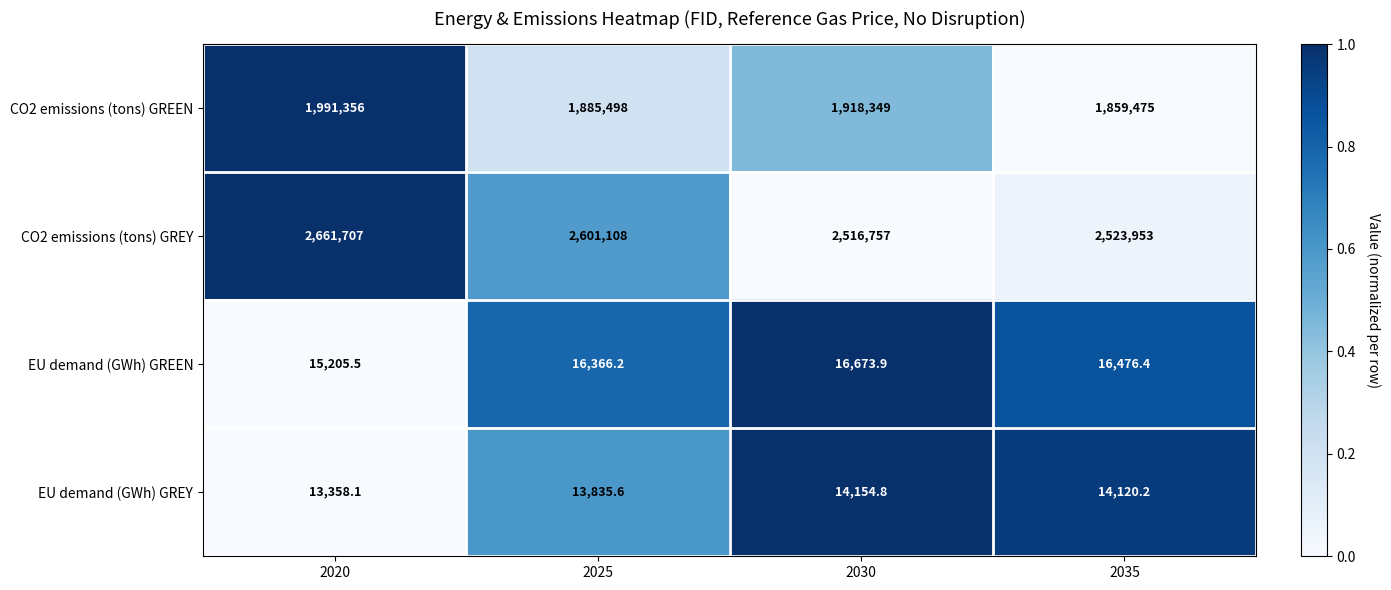

What is the spread (max minus min) of values at 2030?

2502602.2